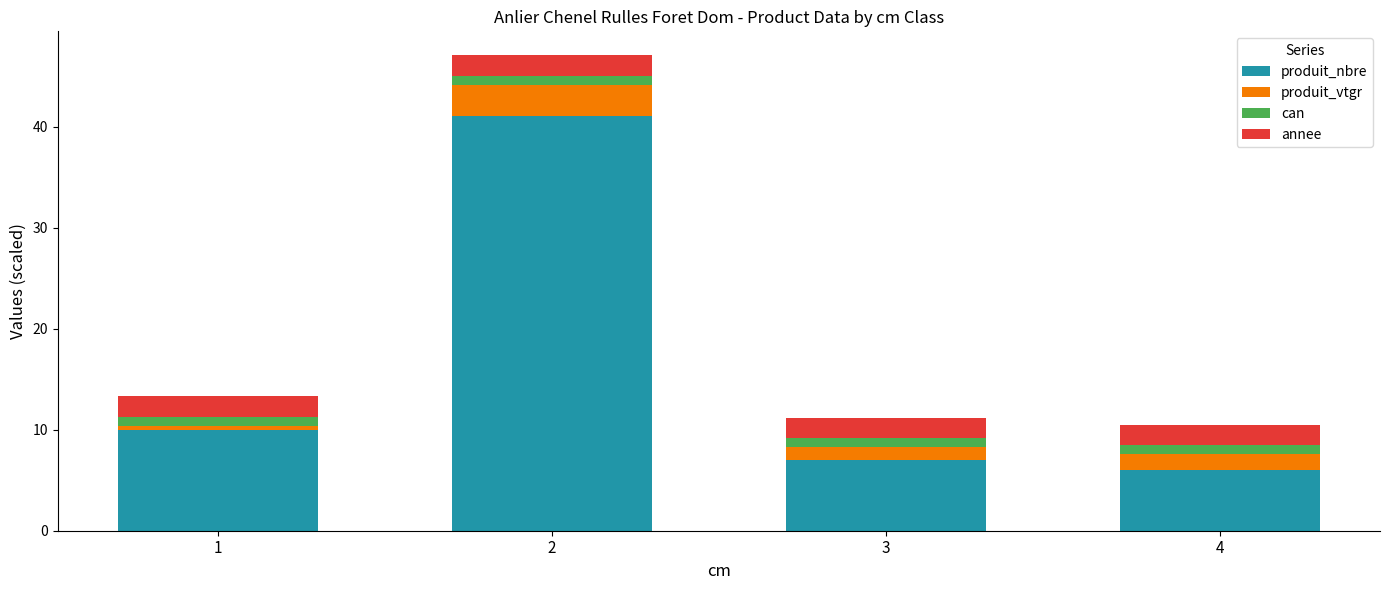

True or false: produit_nbre has a value of 41.0 at 2.

True